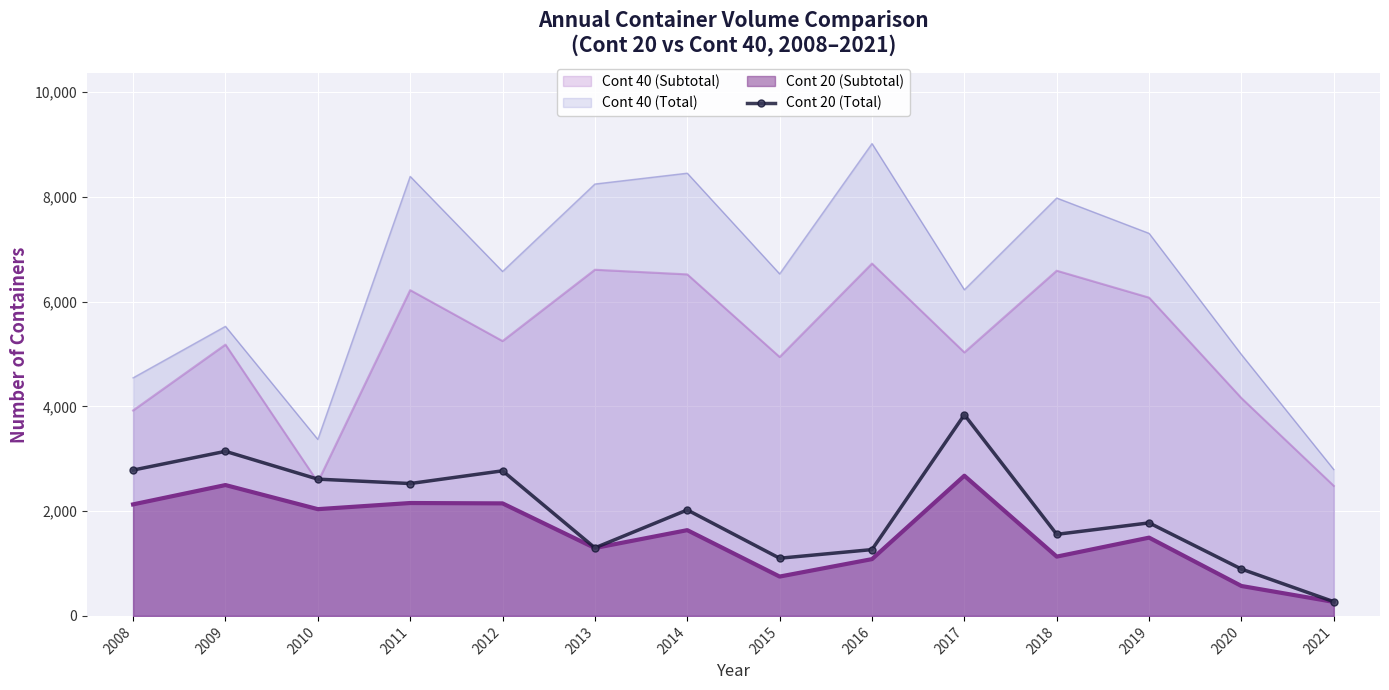

Which series changed the most between 2011 and 2020?

Cont 40 (Total)